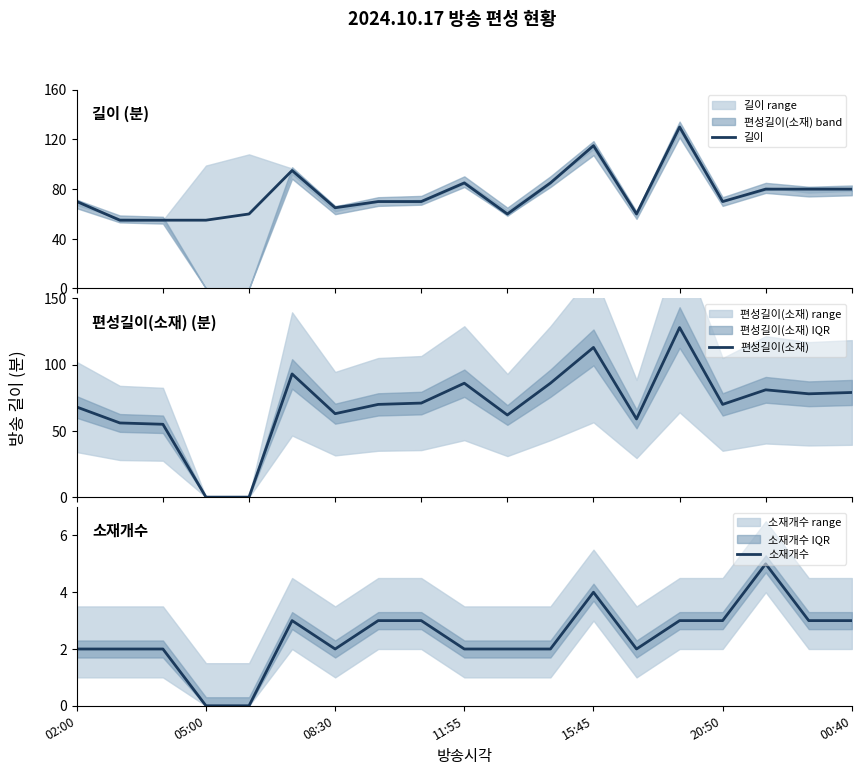

True or false: 소재개수 and 길이 cross at least once.

False